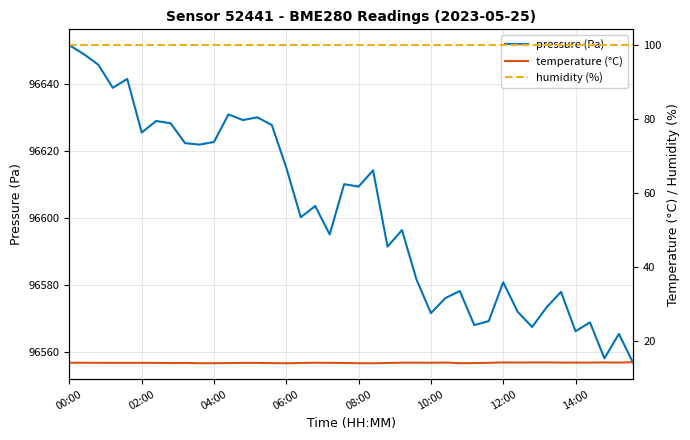

What is the minimum value for pressure (Pa)?

96556.7